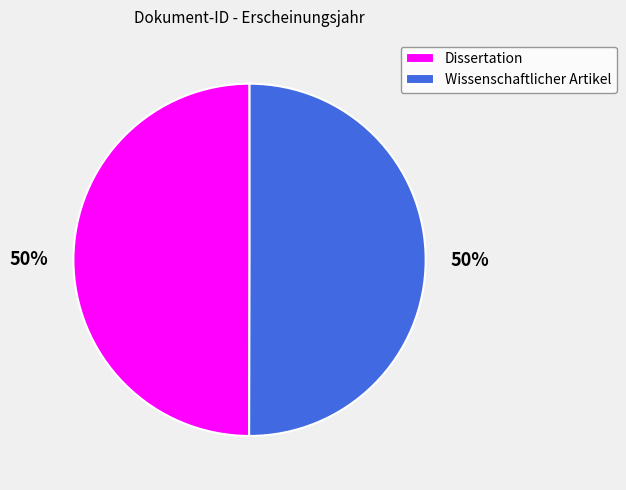

How many segments does this pie chart have?

2